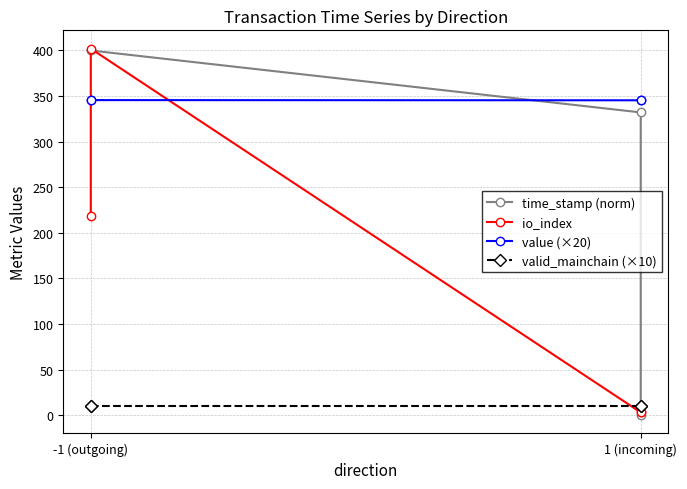

What is the maximum value for time_stamp (norm)?

400.0